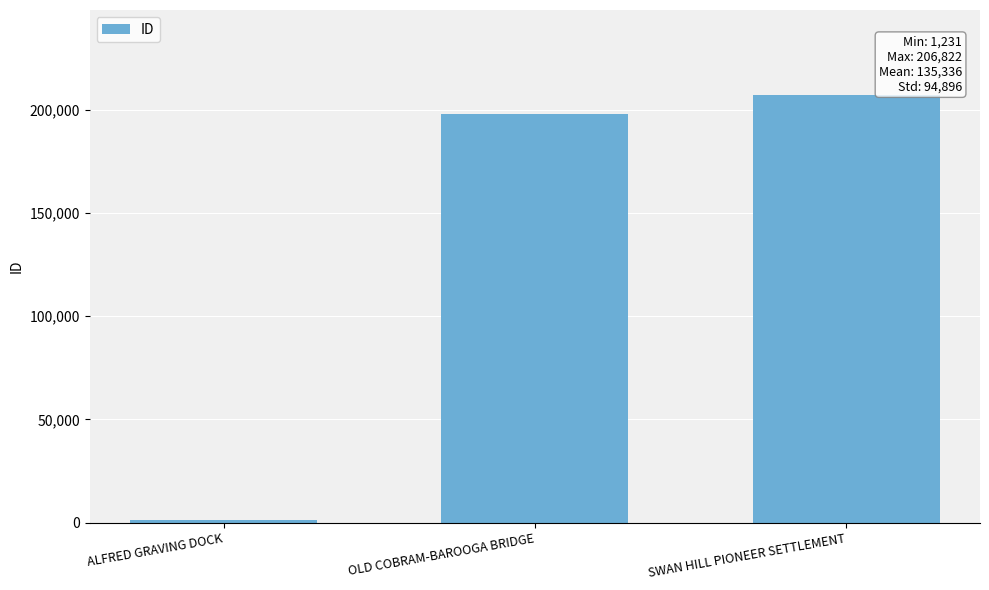

What is the average value?

135336